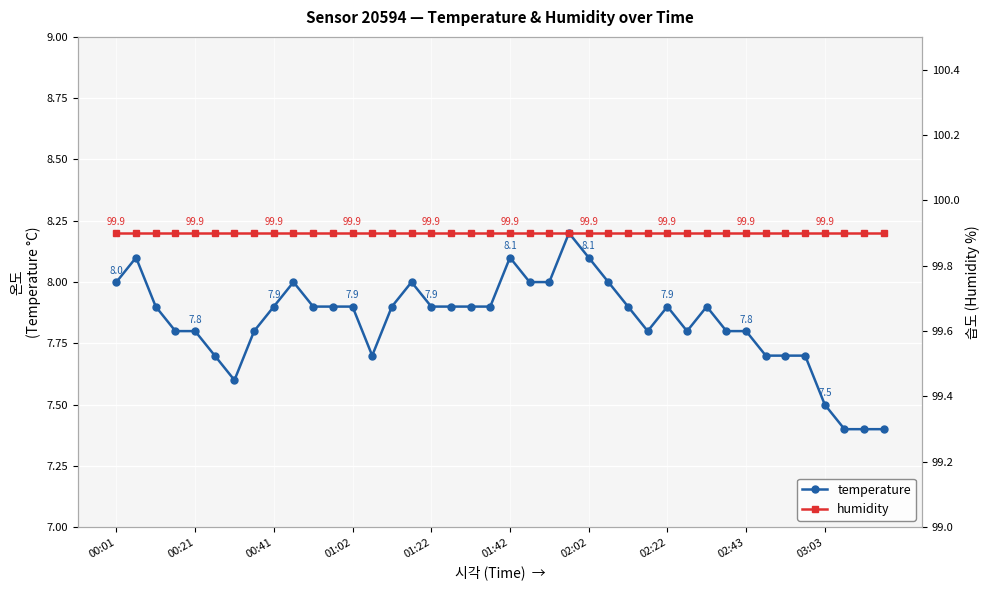

What is the total value across all series at 31?

107.7